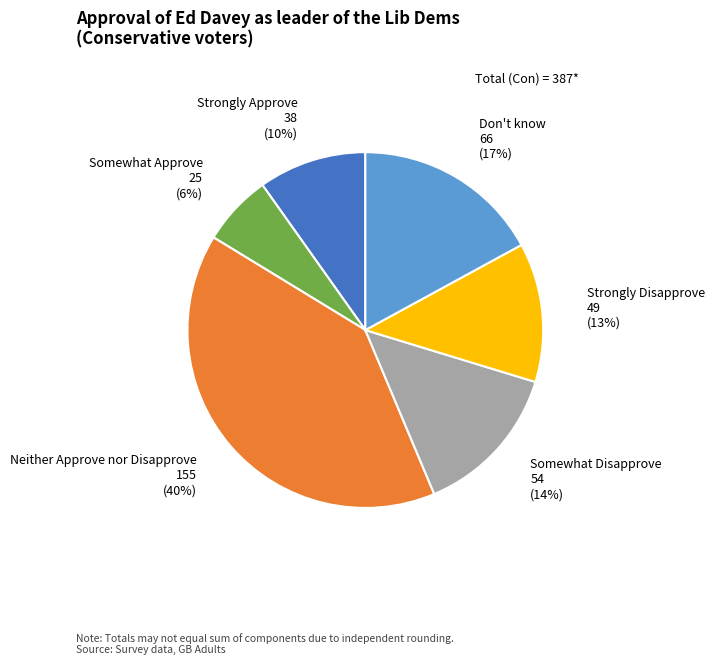

The Somewhat Approve slice represents 1% of the pie. True or false?

False